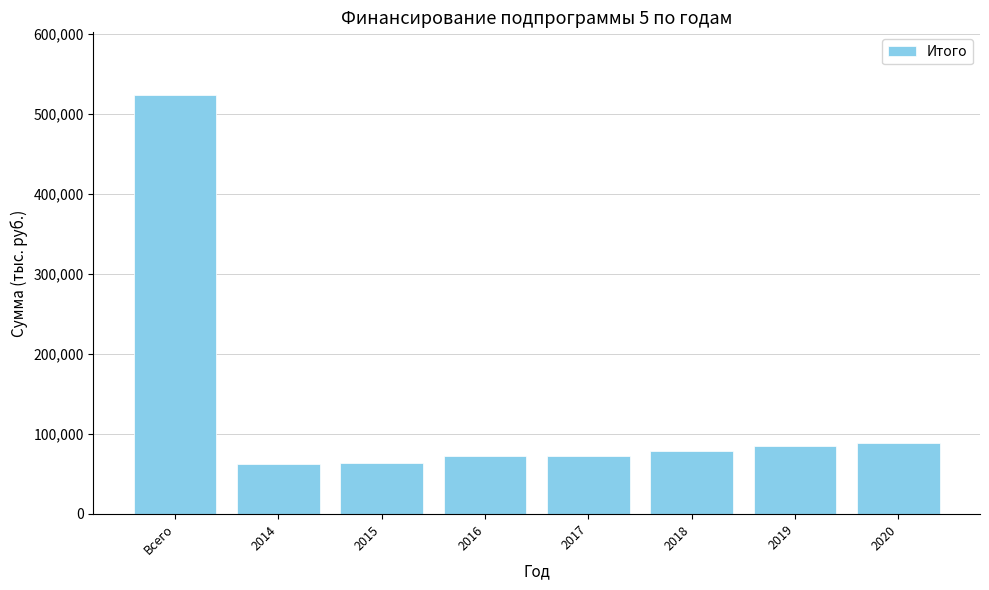

True or false: the data shows 523126.1 at Всего.

True